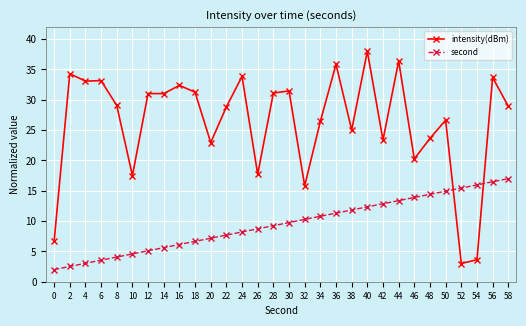

Between which two adjacent categories do intensity(dBm) and second first intersect?

50 and 52